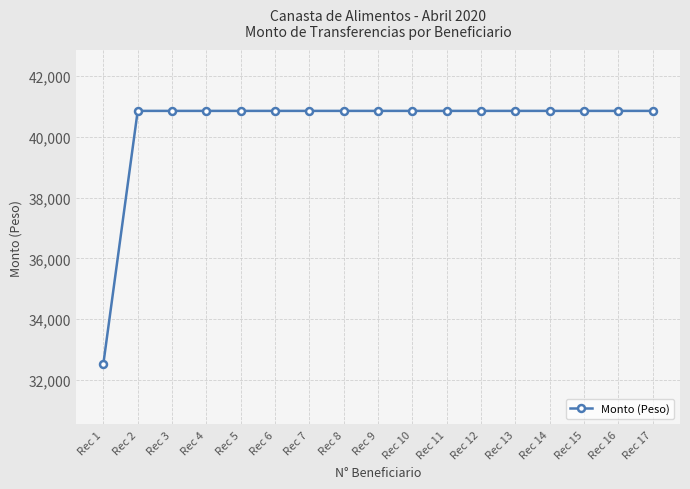

Which label corresponds to the smallest value in the chart?

Rec 1